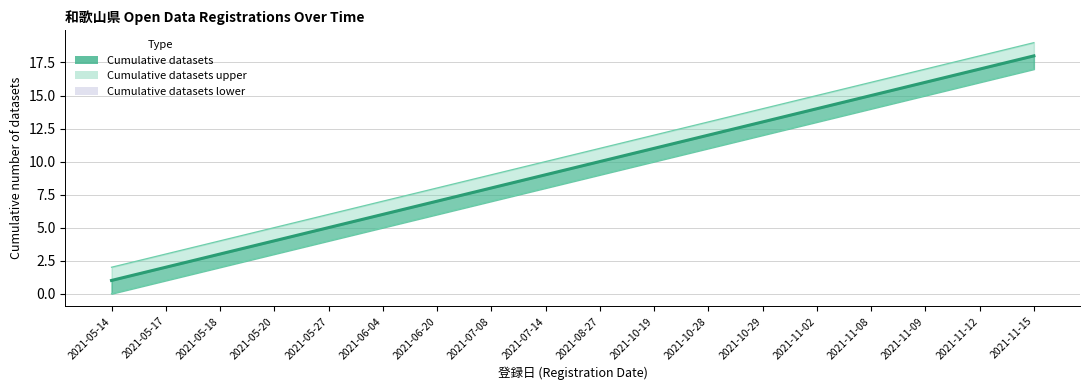

How many values in the Cumulative datasets series are below 10?

9